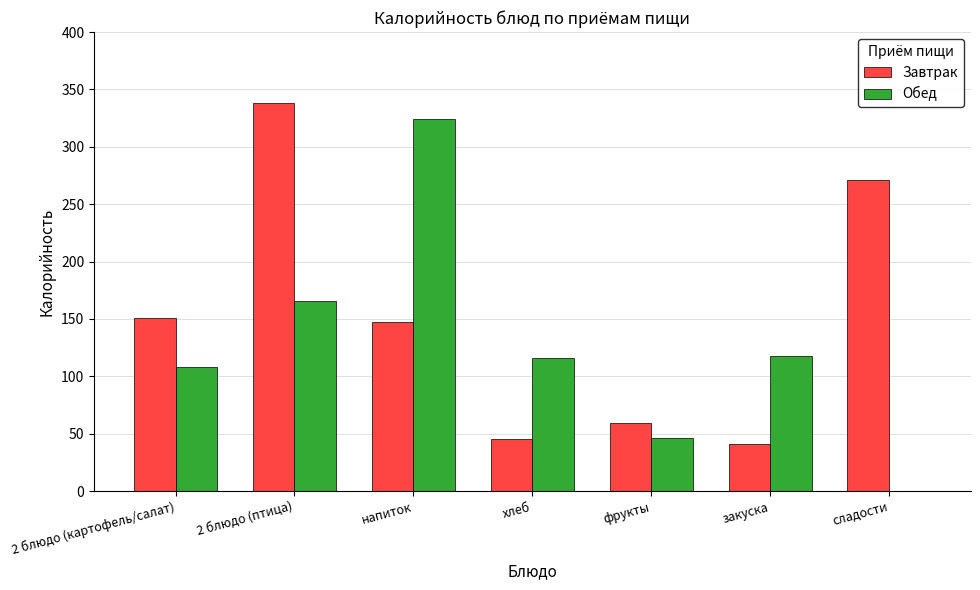

Reading left to right, transcribe all the data shown in this chart.

Завтрак: 151	338	147	45	59	41	271
Обед: 108	166	324	116	46	118	0